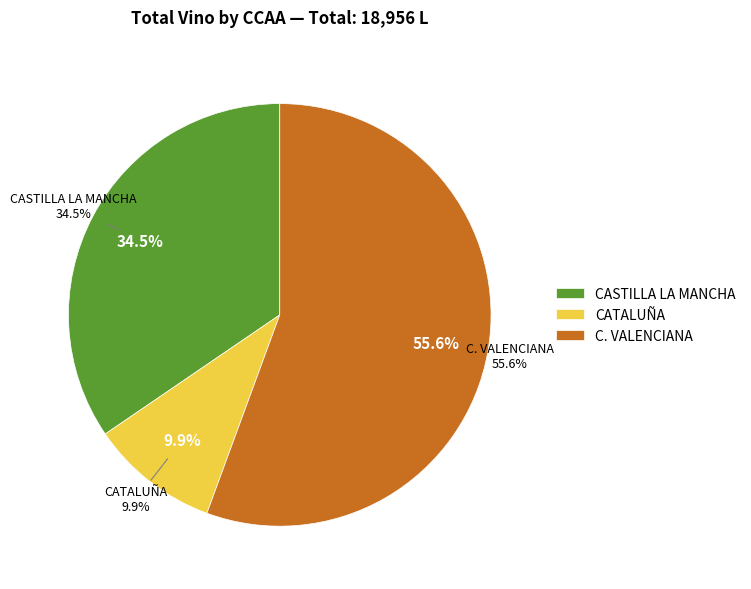

What is the majority slice?

C. VALENCIANA